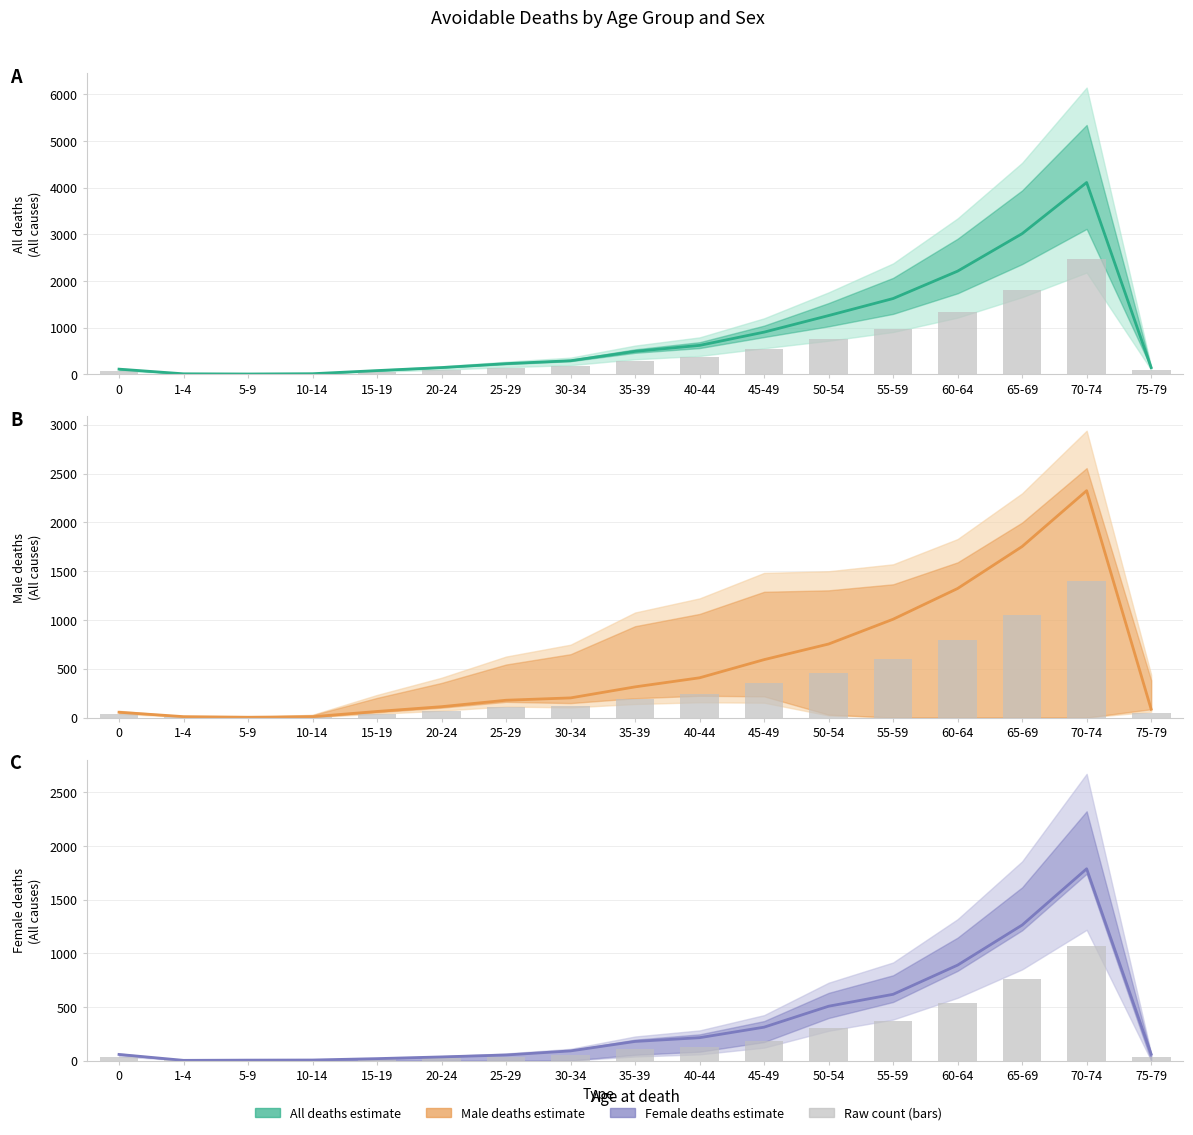

The value of All - All causes at 50-54 is 1260.0. True or false?

True